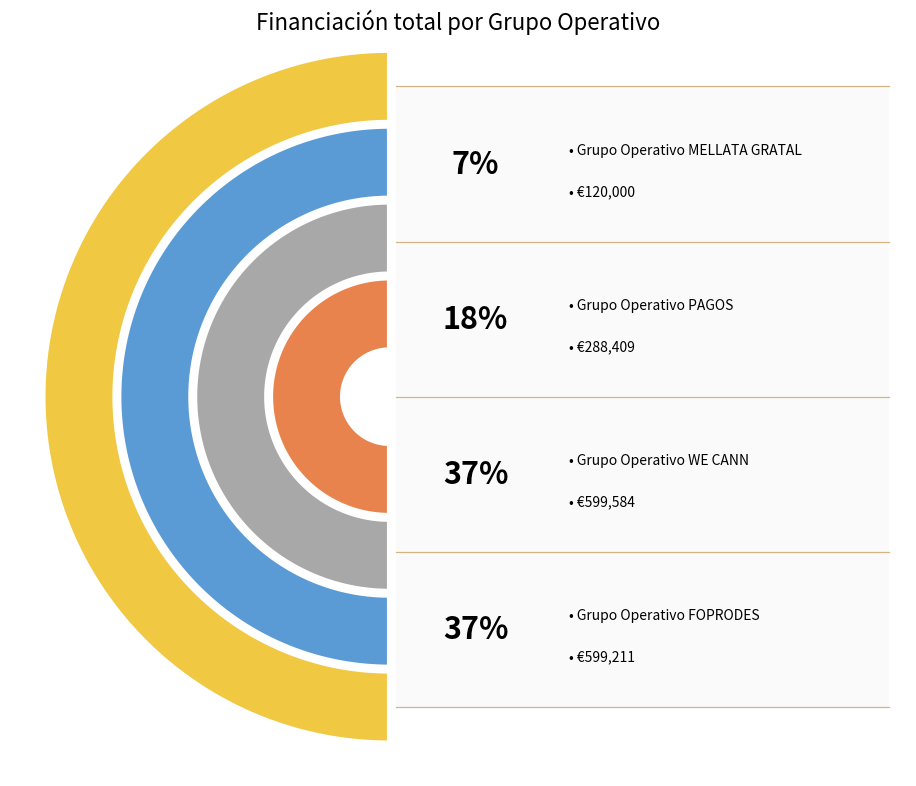

Does MELLATA GRATAL represent more than half of the total?

No